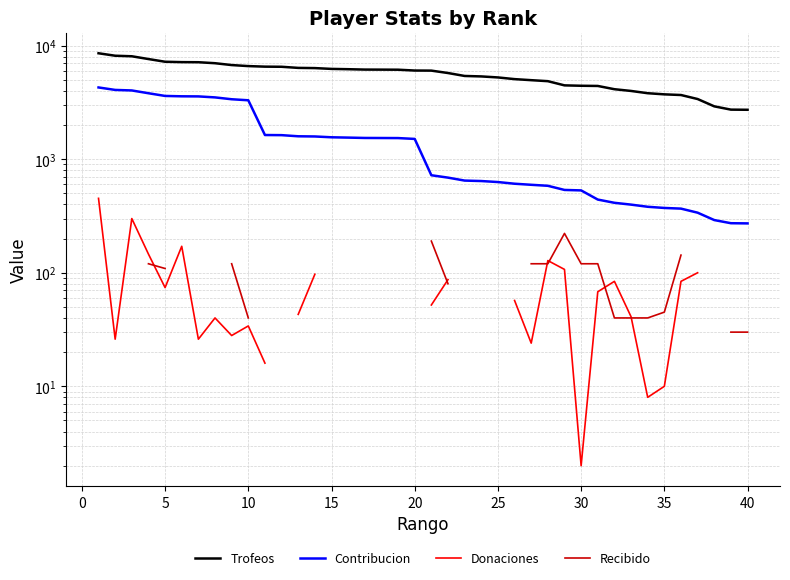

Is the value of Recibido at 25 greater than the value of Trofeos at 15?

No